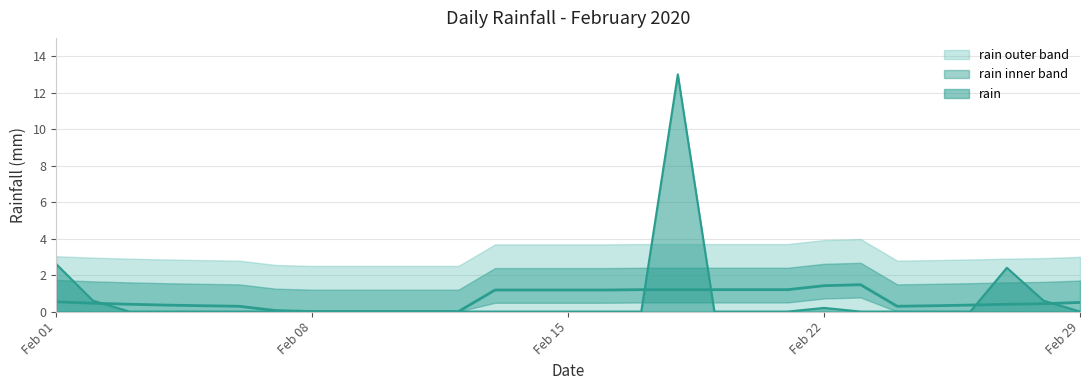

Is it true that the value at Feb 08 is 6.0?

False